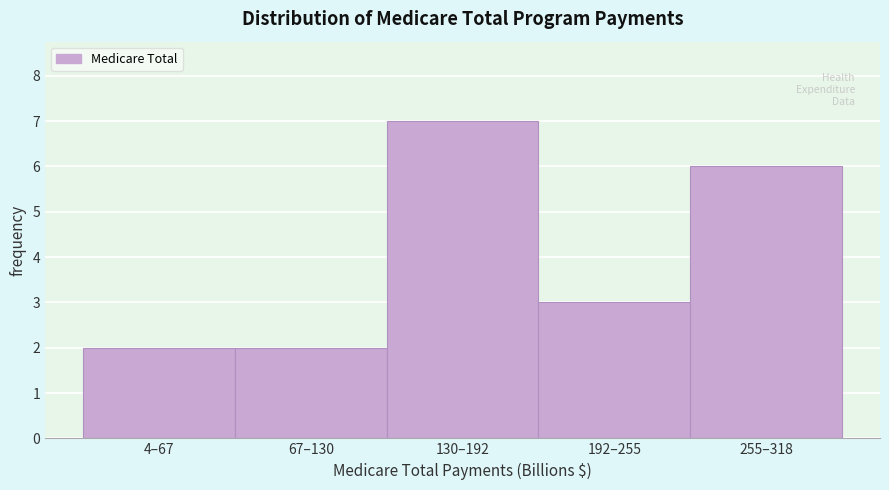

Reading left to right, extract all data points from this chart.

4–67=2	67–130=2	130–192=7	192–255=3	255–318=6